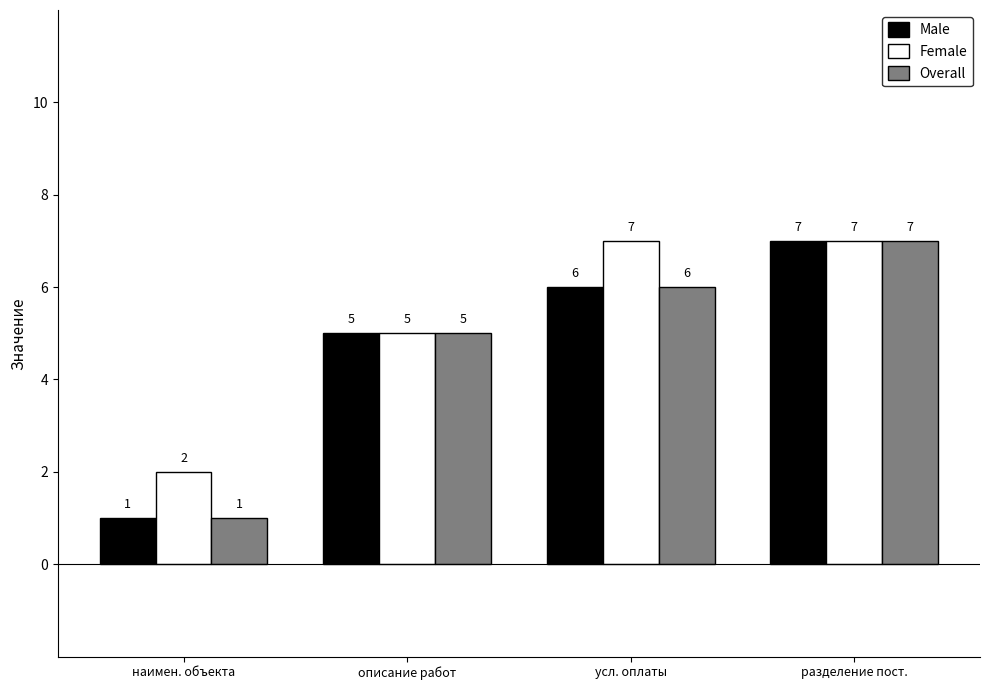

Which category has the highest value in the Male series?

разделение пост.